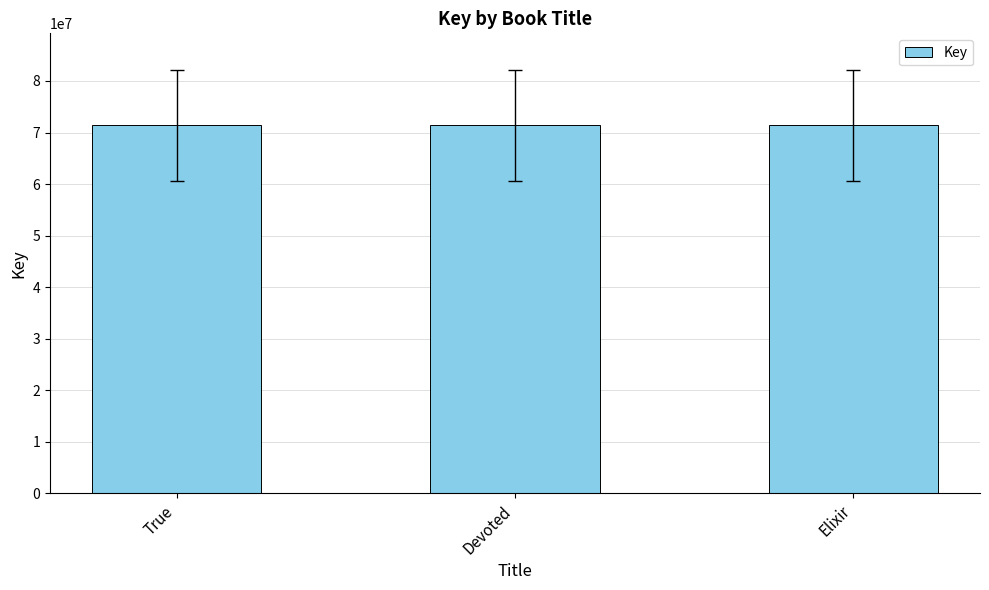

Approximately how many times larger is the value at Elixir compared to True?

1.0